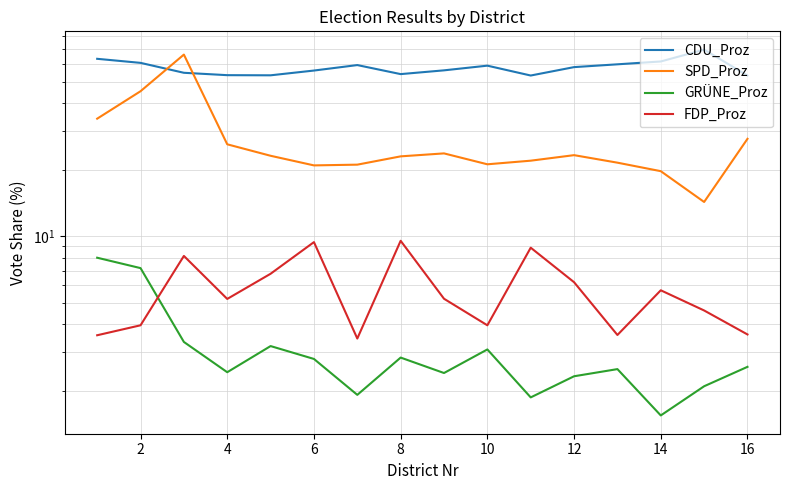

True or false: GRÜNE_Proz and CDU_Proz cross at least once.

False